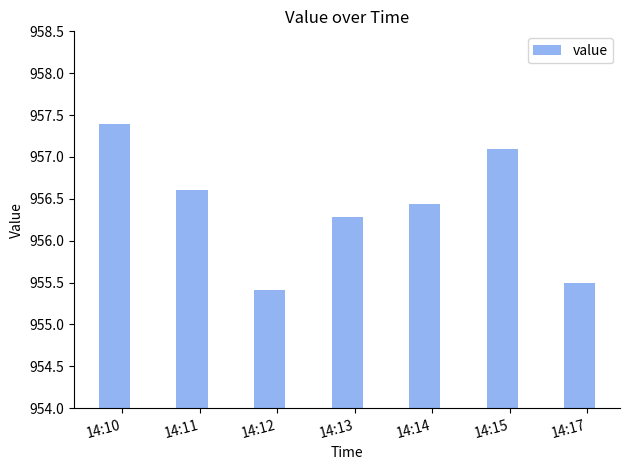

Between 14:17 and 14:14, which is larger?

14:14